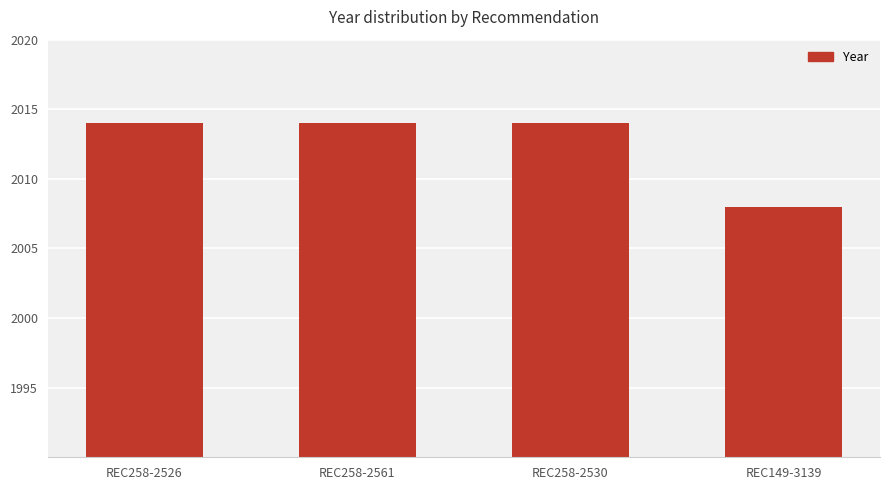

What is the sum of all values?

8050